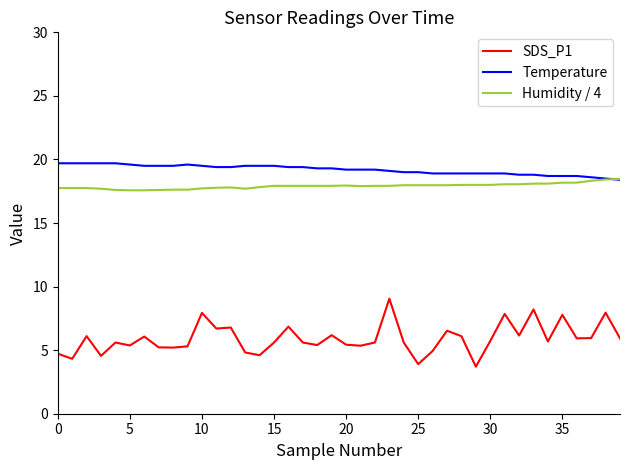

True or false: SDS_P1 and Humidity / 4 cross at least once.

False